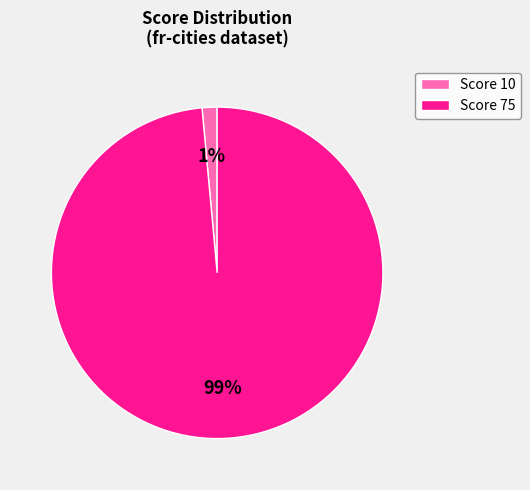

Is there a majority slice in this chart?

Yes